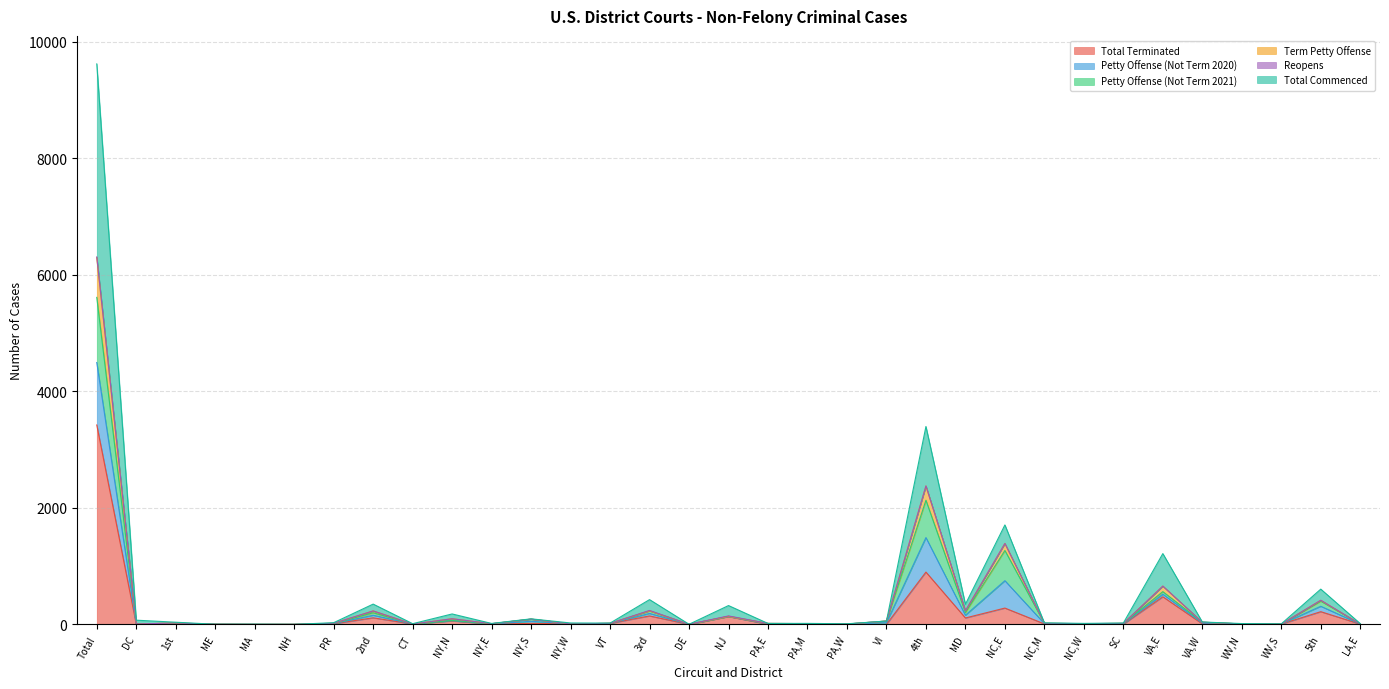

Between DC and NJ, which is larger?

NJ